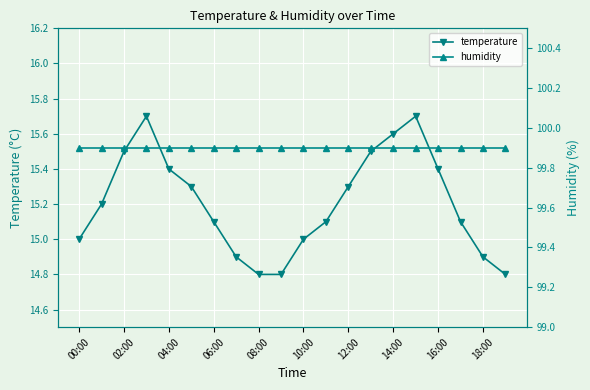

True or false: temperature has more than 1 interior local peaks.

True